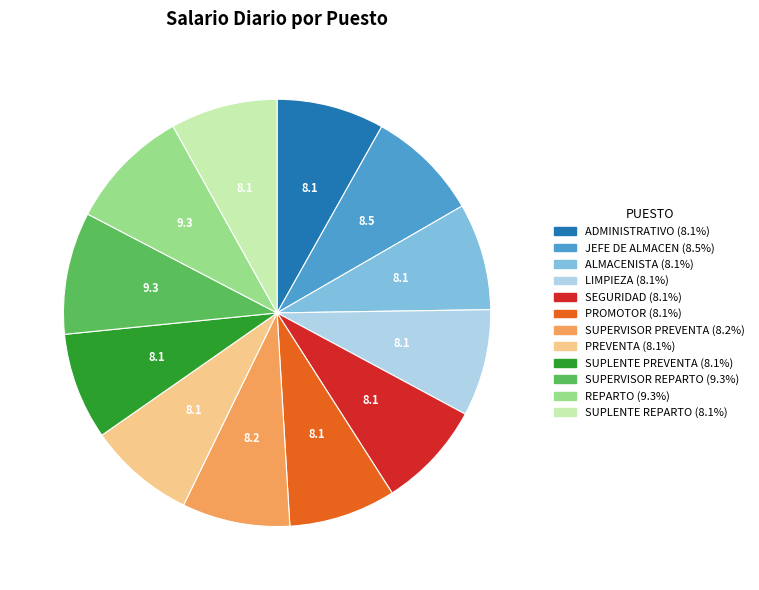

Is ADMINISTRATIVO the majority of the pie?

No